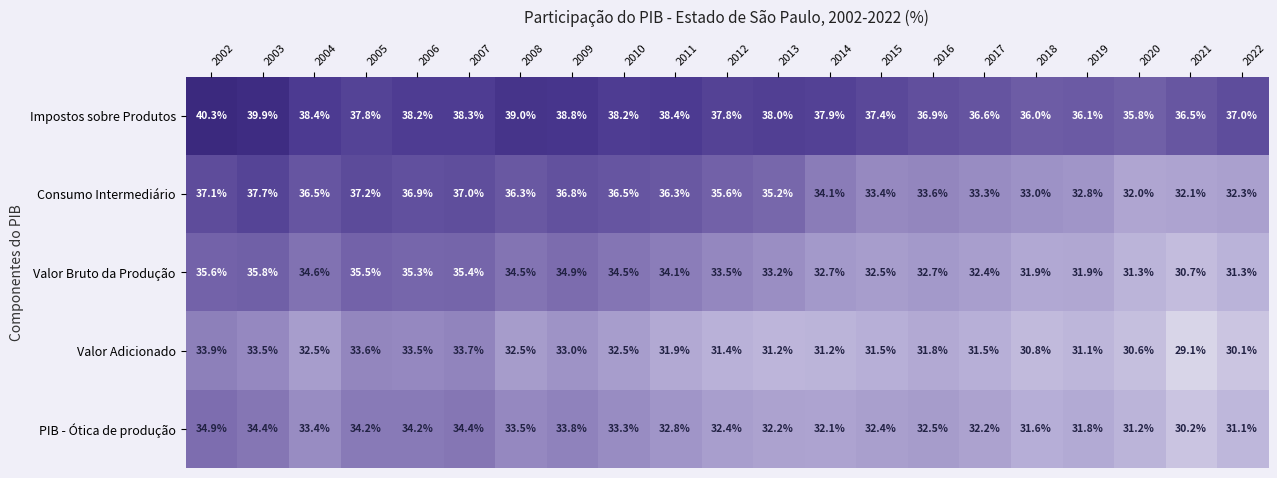

Which series has the widest spread of values?

Consumo Intermediário